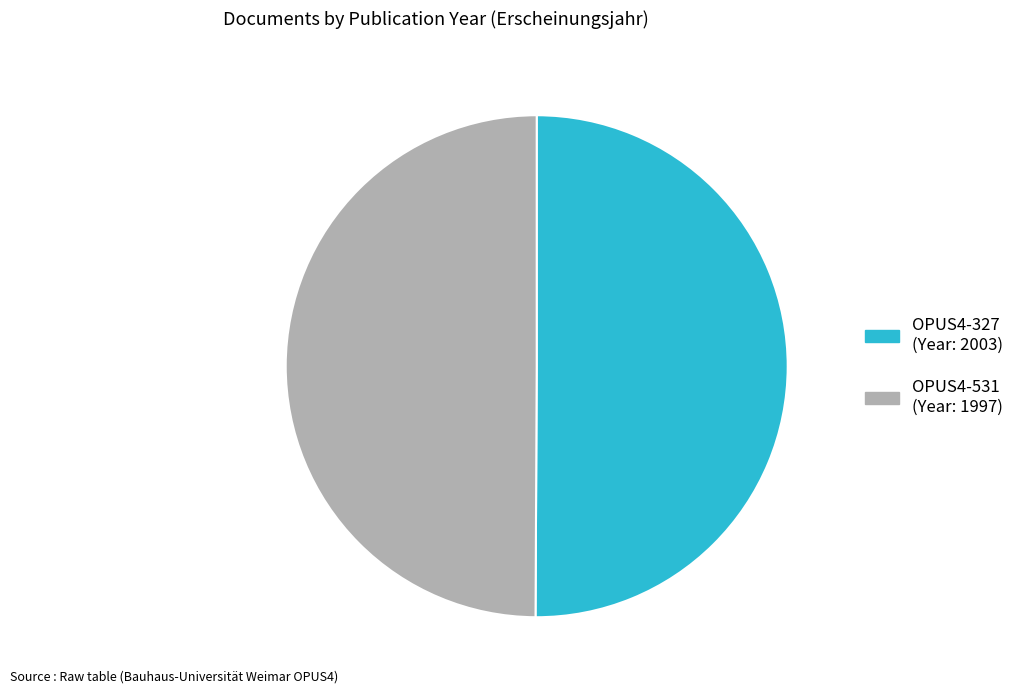

How many segments does this pie chart have?

2